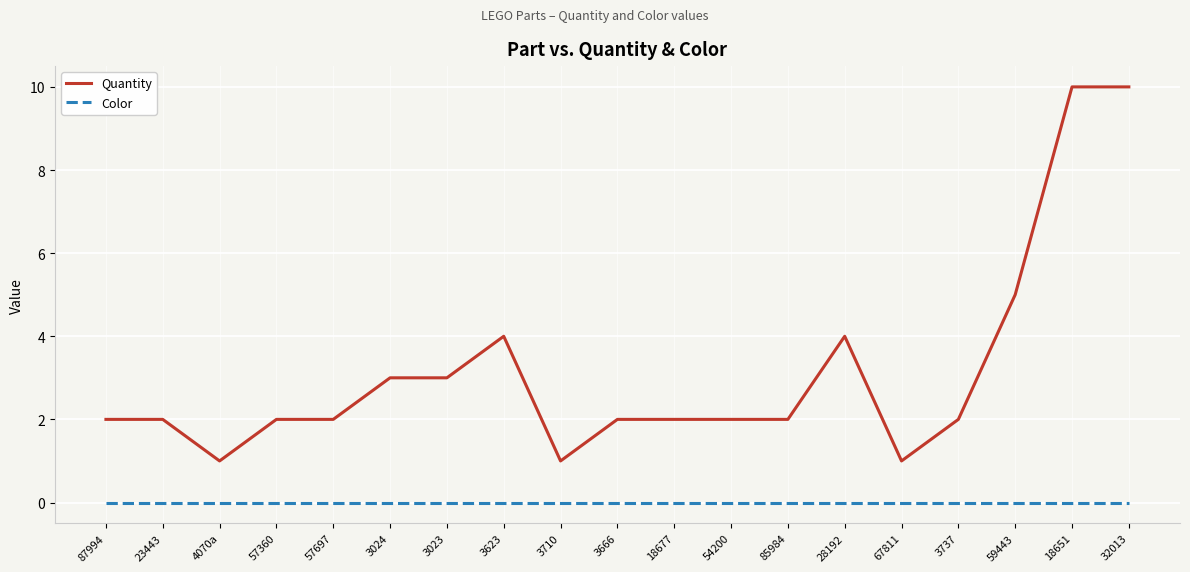

Which series has the largest total across all categories?

Quantity